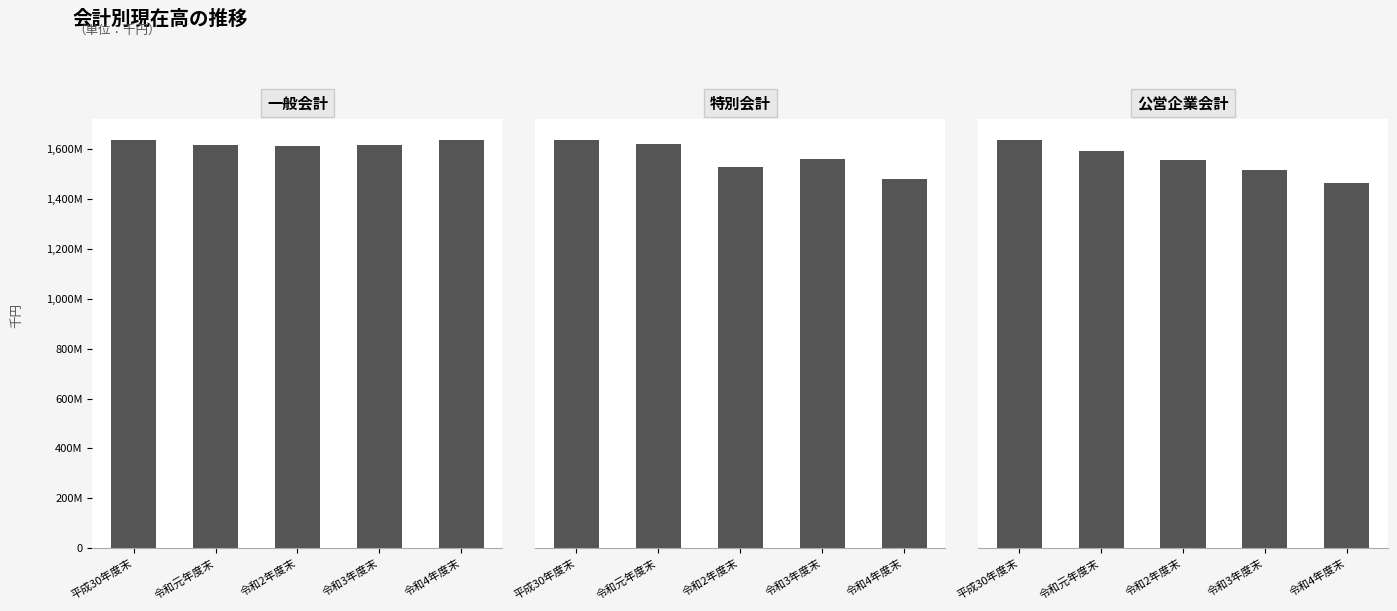

What is the label of the 5th bar from the left?

令和4年度末